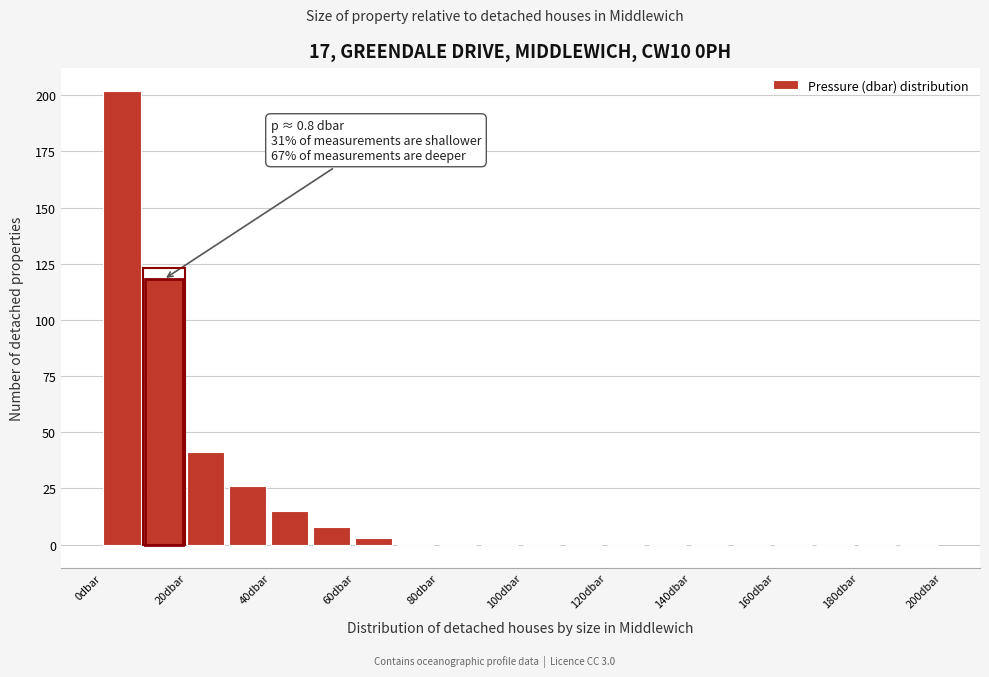

Which range on the x-axis has the tallest bar?

0 to 10